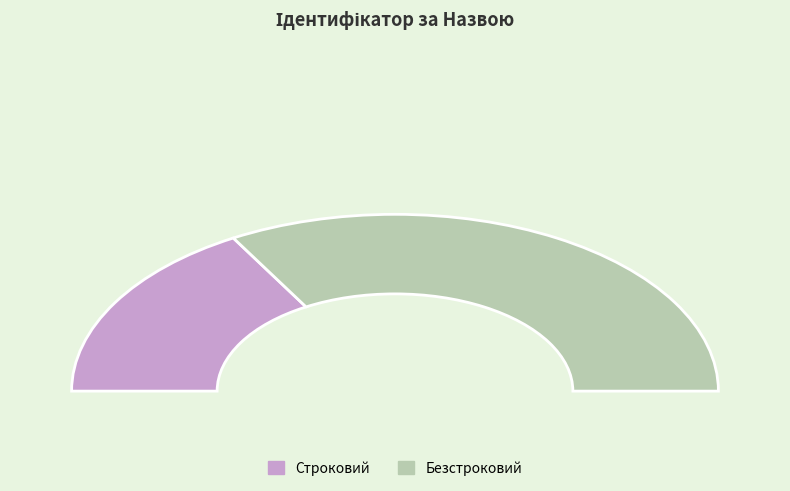

Between Безстроковий and Строковий, which is larger?

Безстроковий